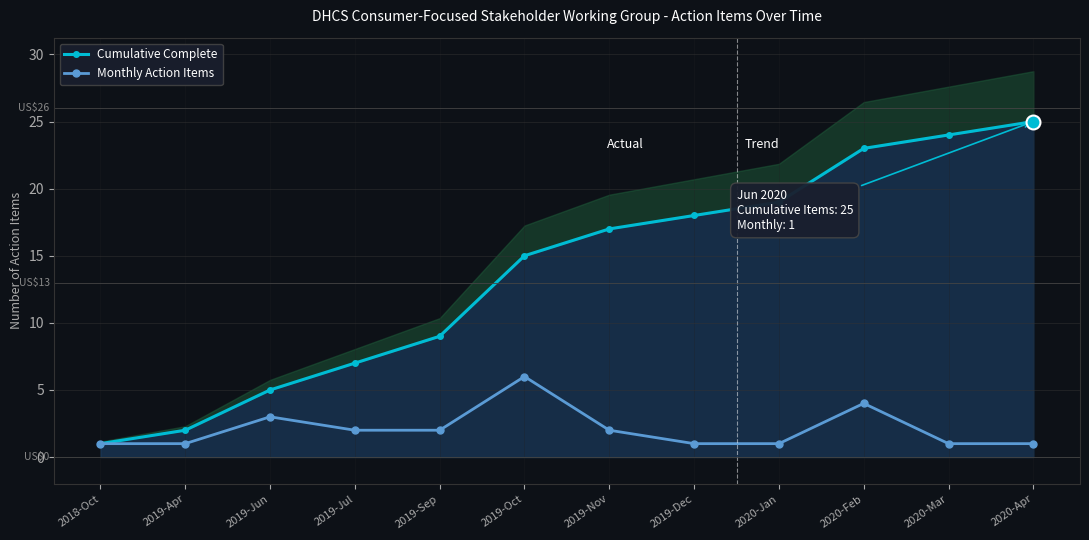

What is the value of the Cumulative Complete point at the 5th from the left?

9